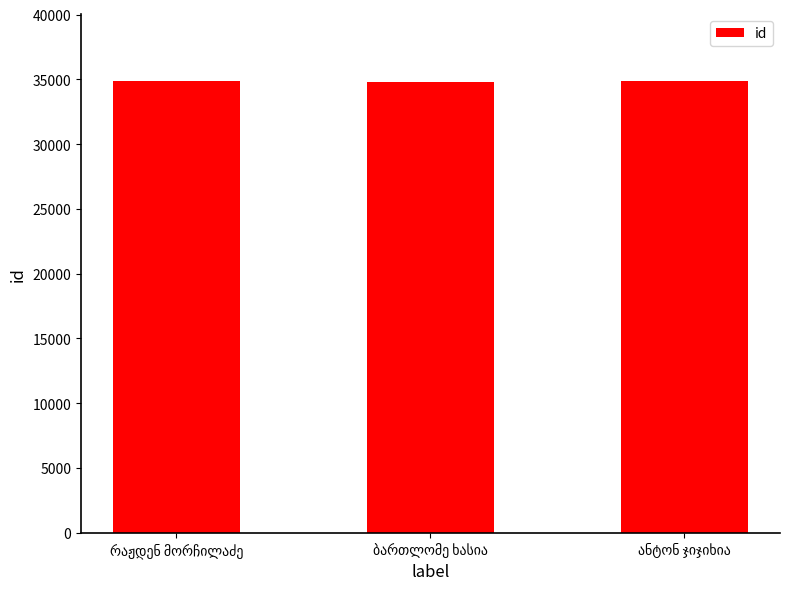

What is the minimum value shown in the chart?

34834